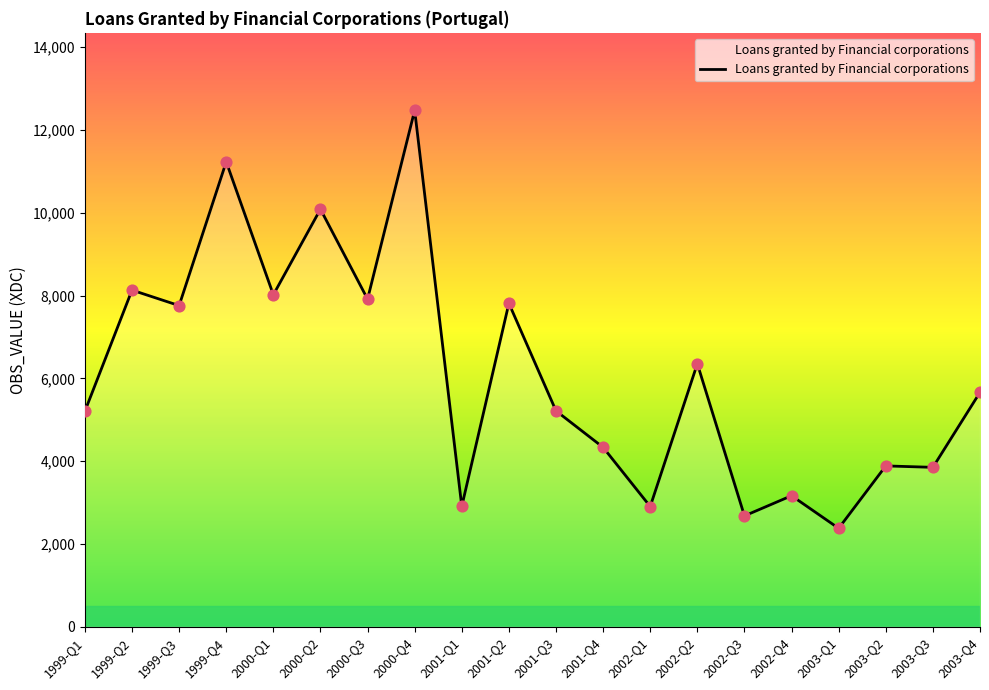

Which has a higher value, 2003-Q1 or 2000-Q4?

2000-Q4